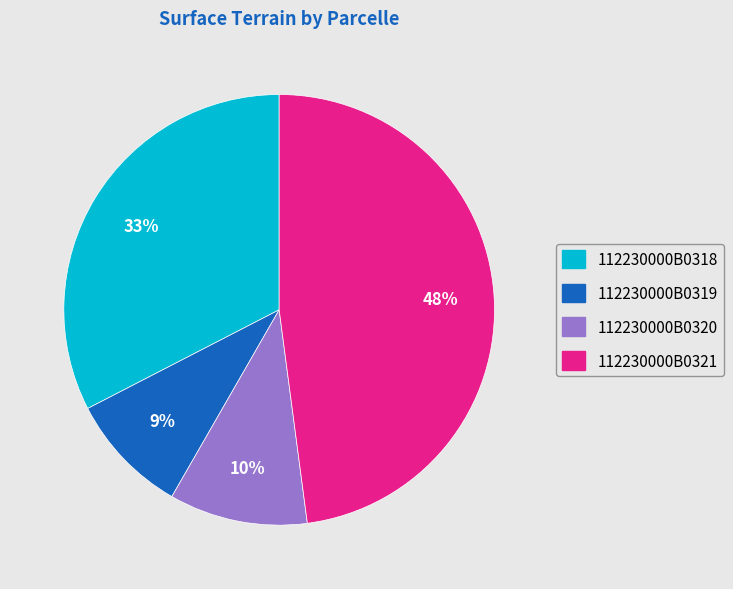

To the nearest percent, what percentage of the pie is 112230000B0319?

9%